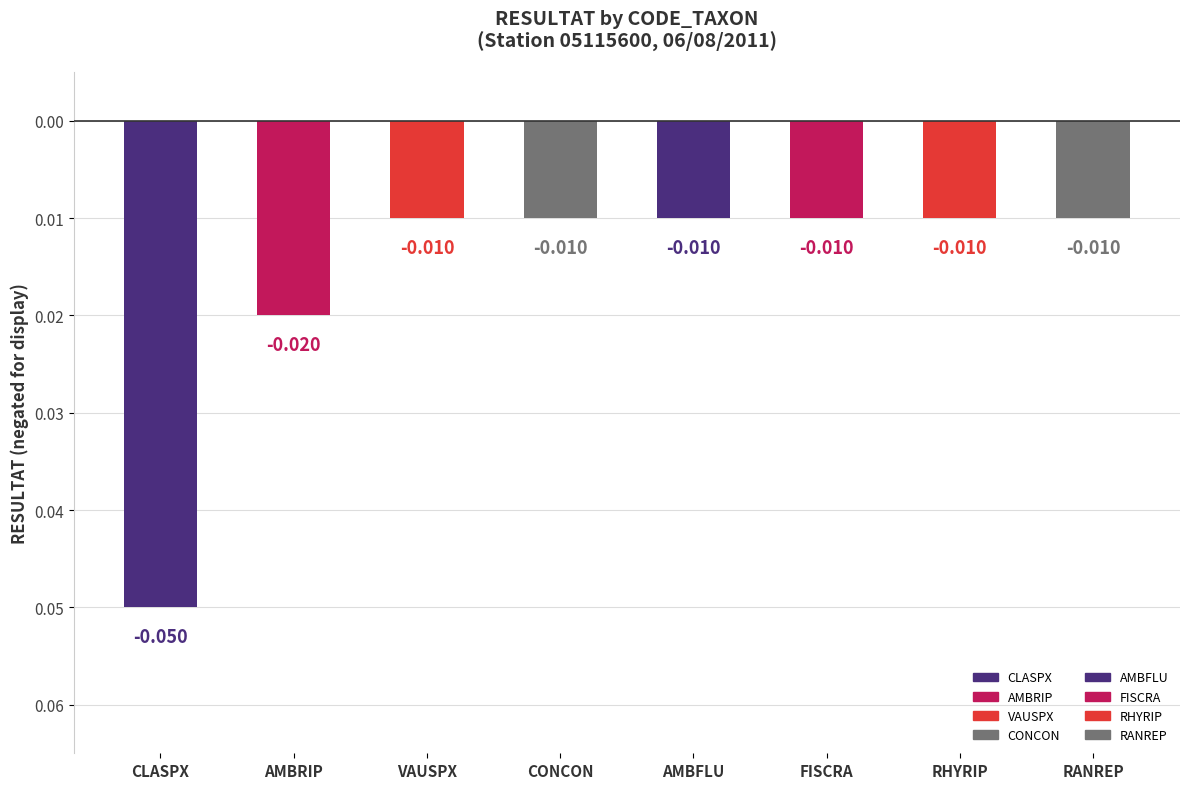

At which category does the chart reach its peak across all series?

CLASPX